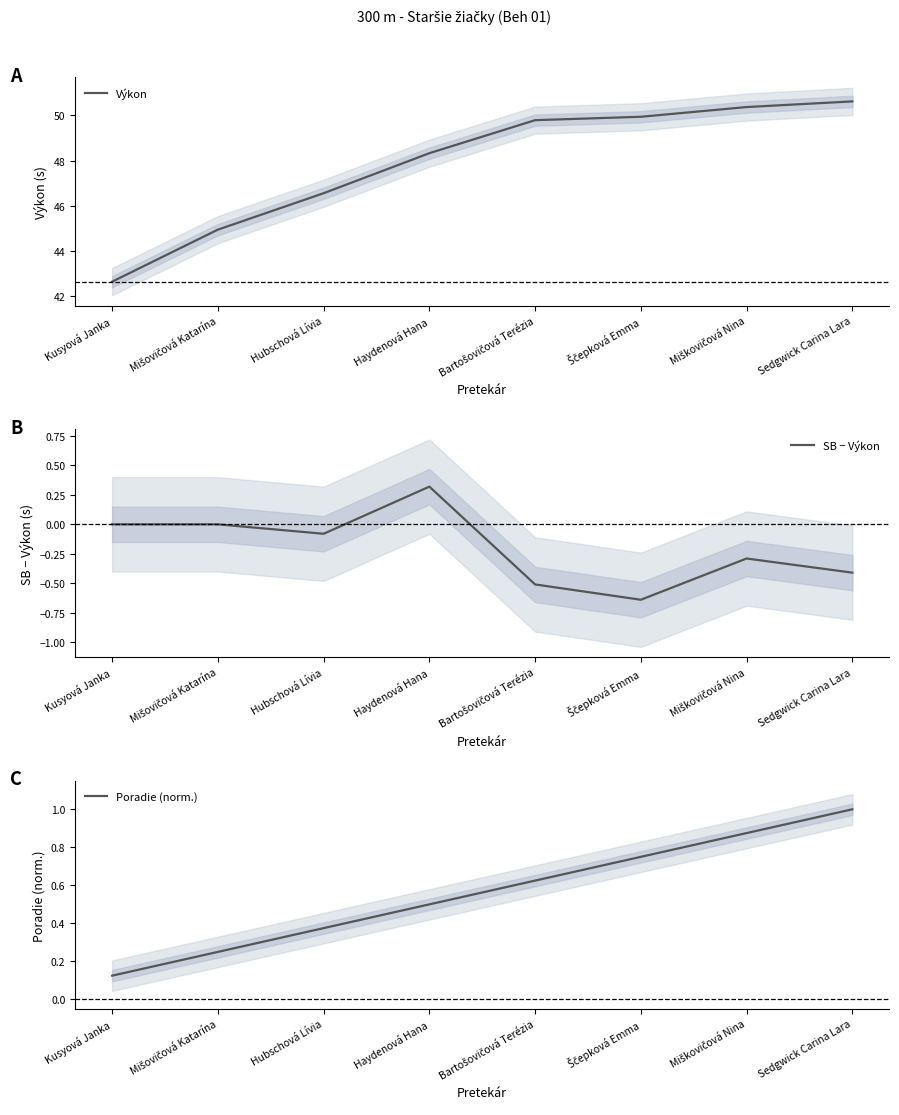

Which label corresponds to the smallest value in the chart?

Ščepková Emma